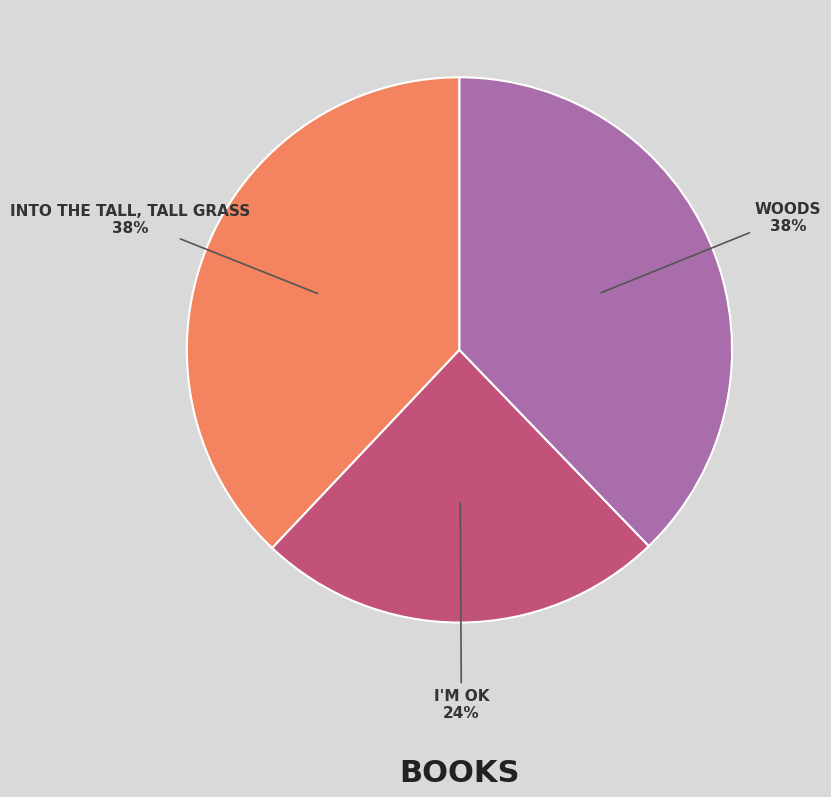

Does any single category account for the majority?

No